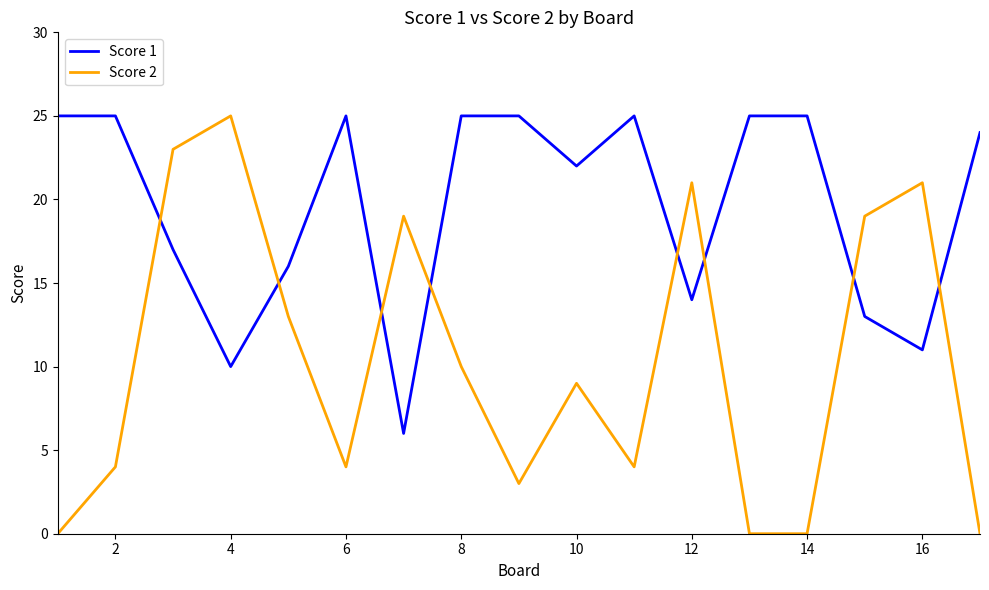

Rank the series by their average value, from highest to lowest.

Score 1, Score 2